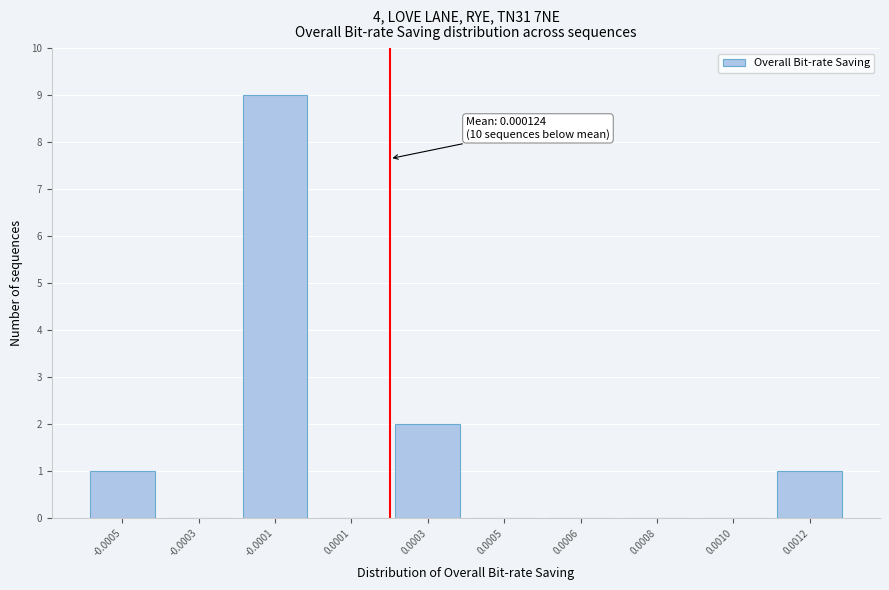

Reading left to right, what are all the values shown in this chart?

-0.0005=1	-0.0003=0	-0.0001=9	0.0001=0	0.0003=2	0.0005=0	0.0006=0	0.0008=0	0.0010=0	0.0012=1